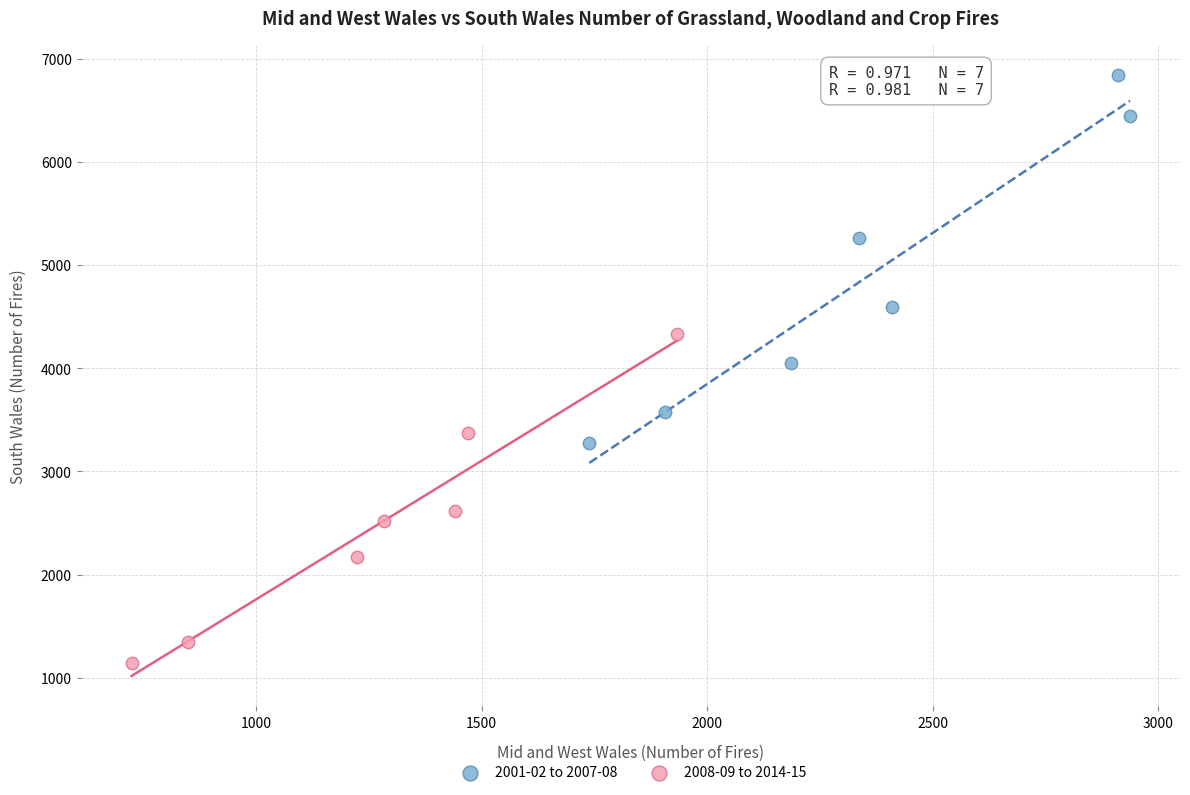

Which series contains the highest Y value?

2001-02 to 2007-08